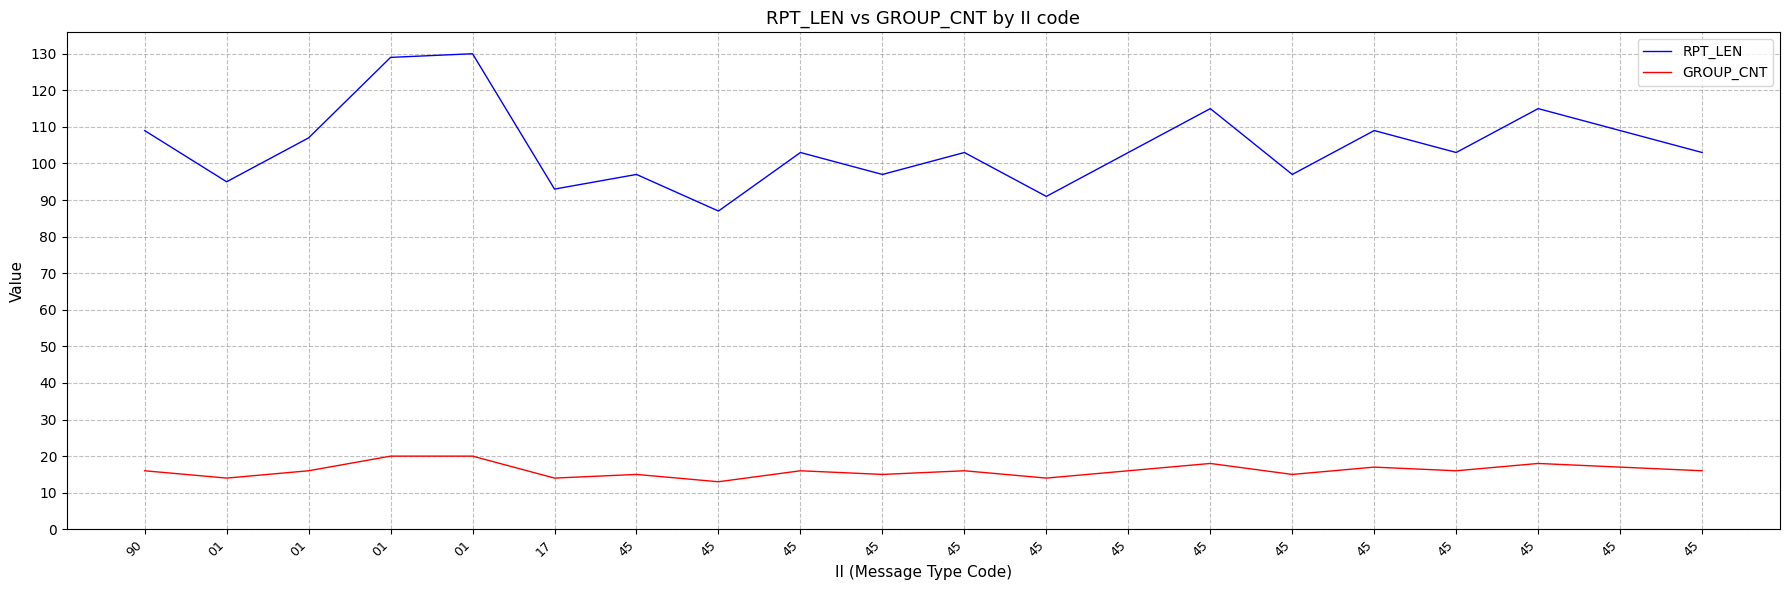

Where is the first local minimum for RPT_LEN?

01